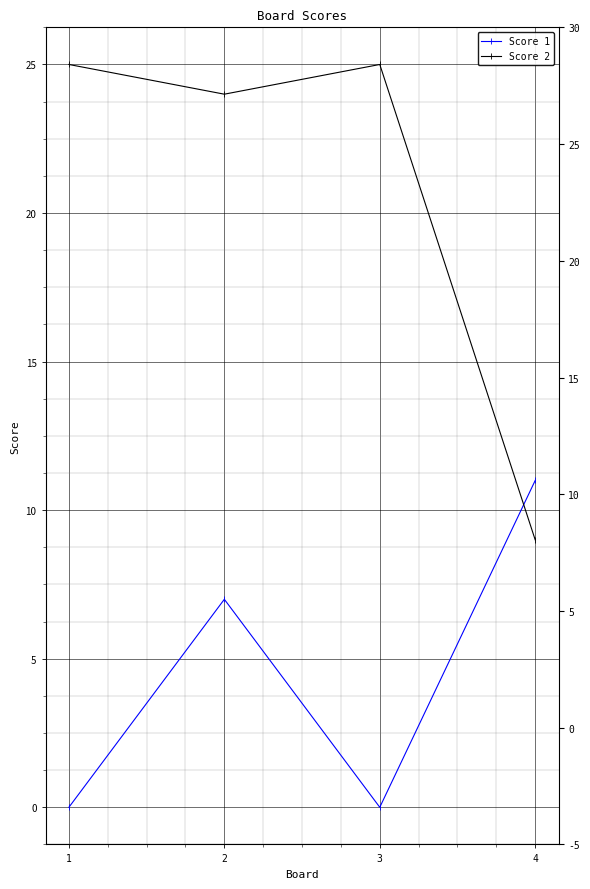

Reading left to right, extract all data points from this chart.

Score 1: 0	7	0	11
Score 2: 25	24	25	9